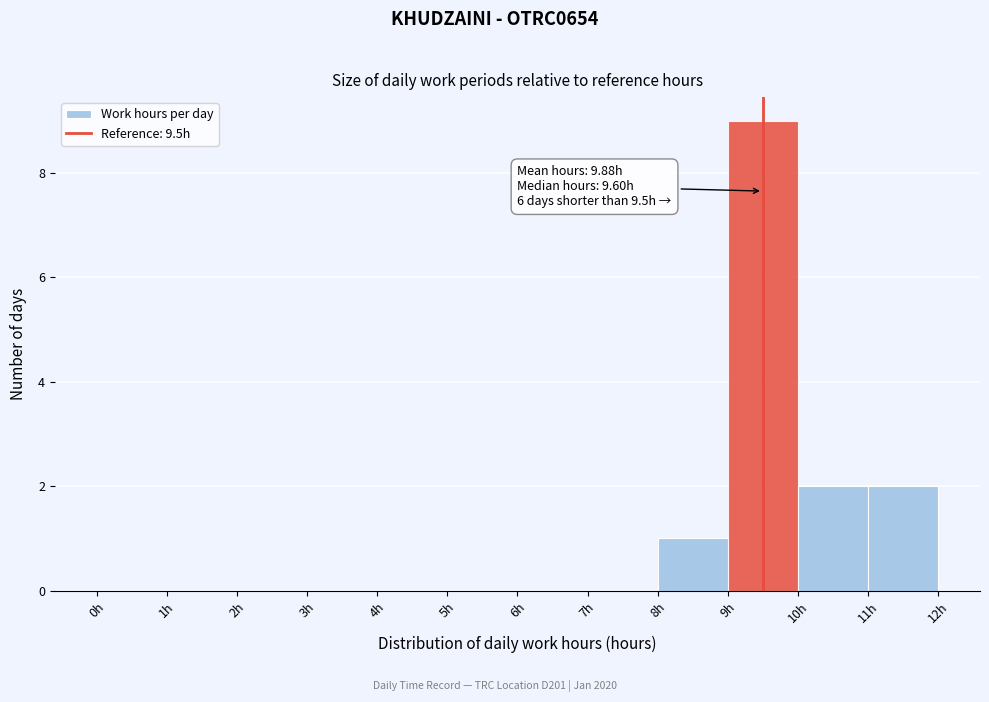

Over which range of the x-axis is the bar tallest?

9 to 10